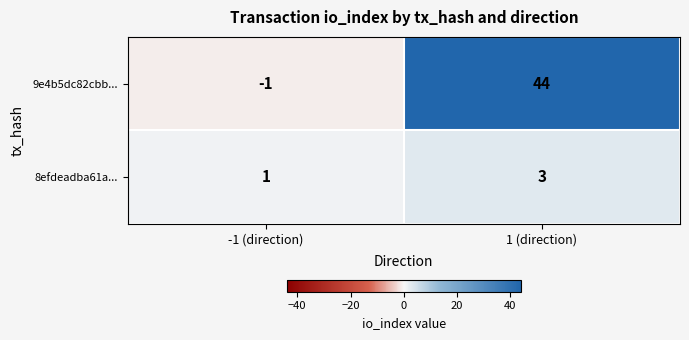

What is the difference between the 9e4b5dc82cbb... values at 1 (direction) and -1 (direction)?

45